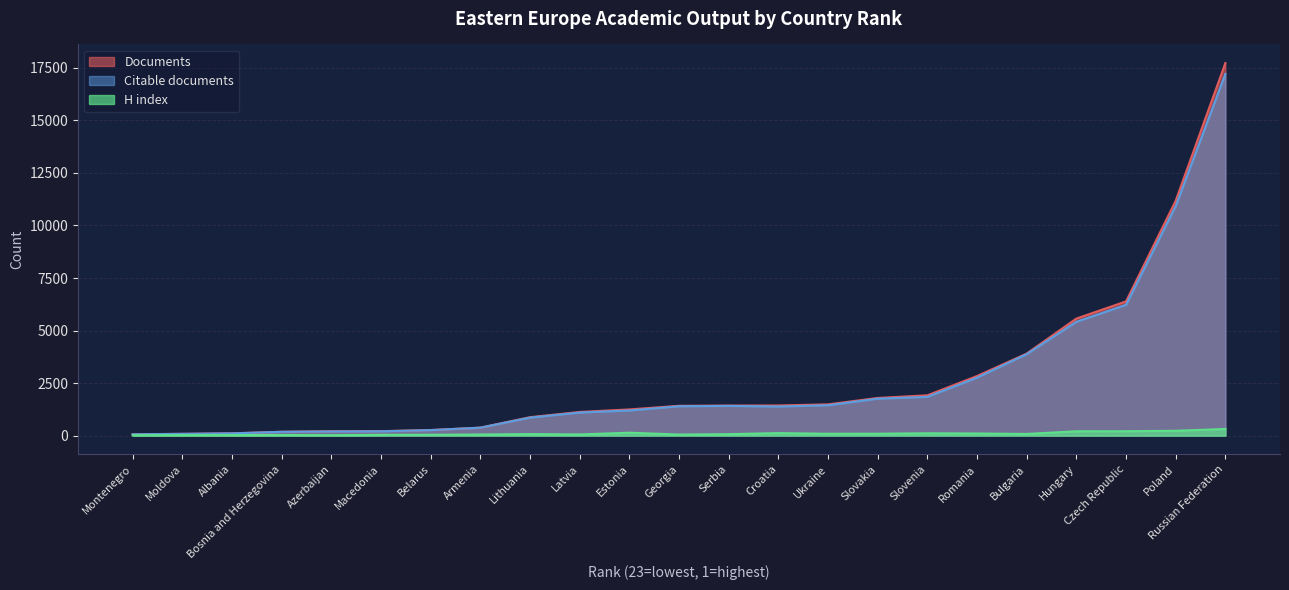

What is the sum of all Documents values?

61856